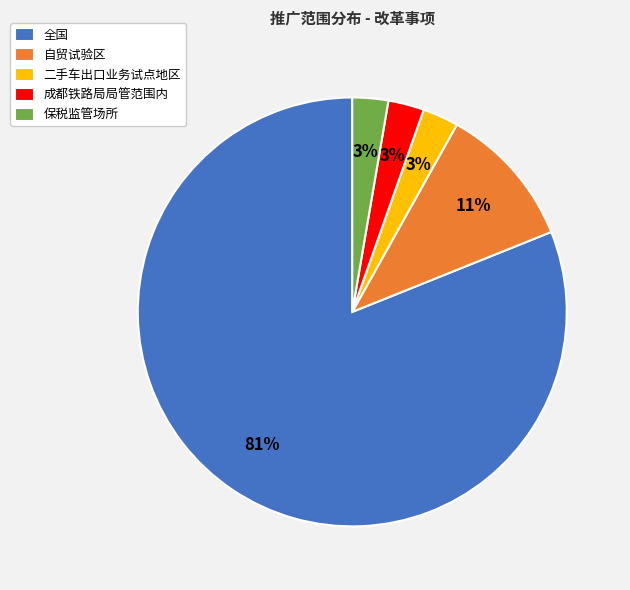

How many slices are in this pie chart?

5